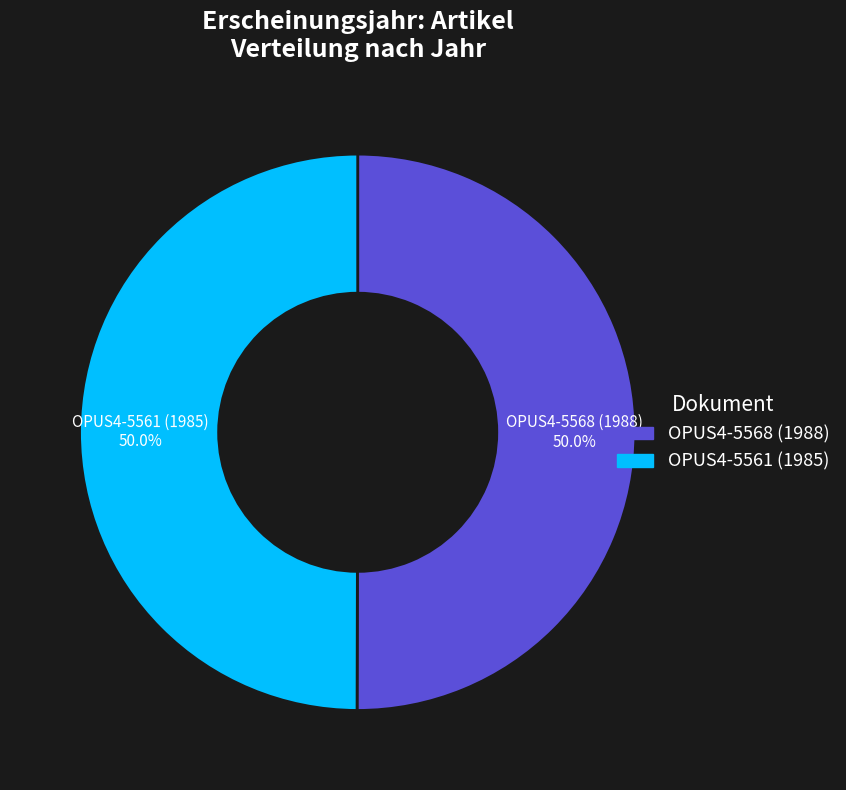

How many segments does this pie chart have?

2